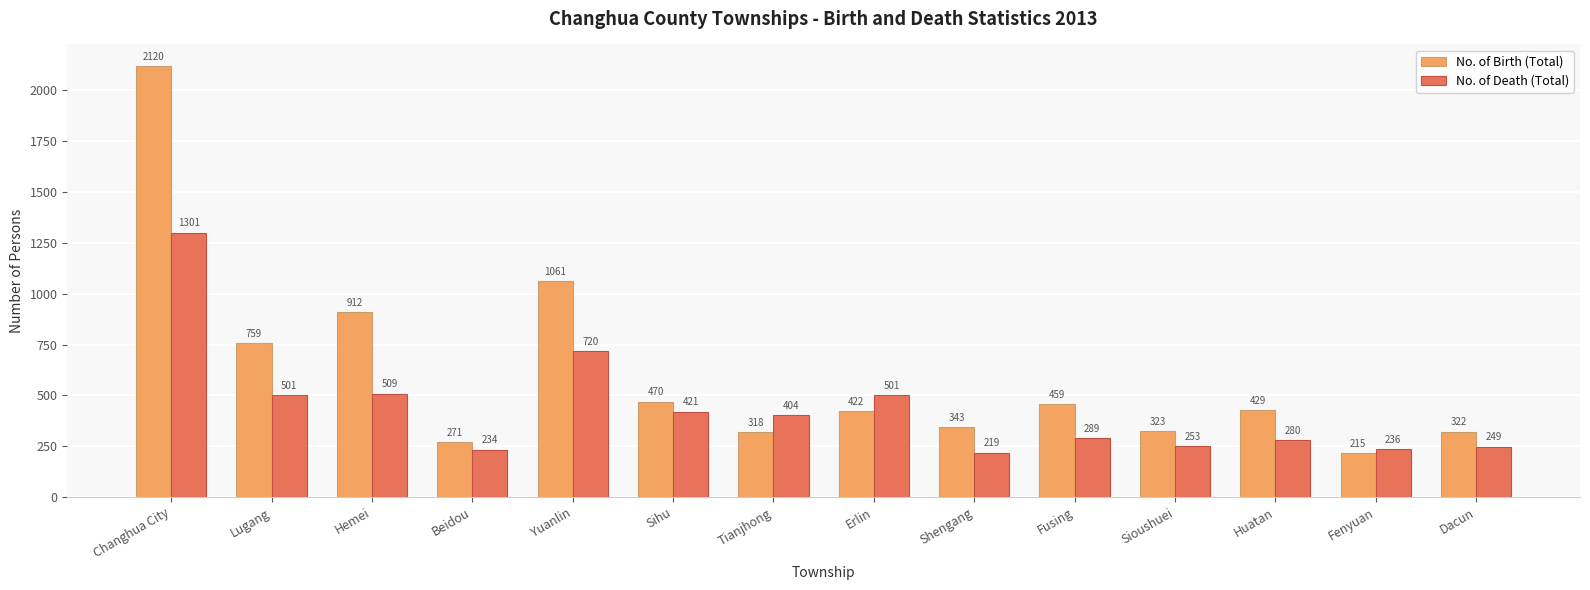

How many values in the No. of Death (Total) series are below 404?

7